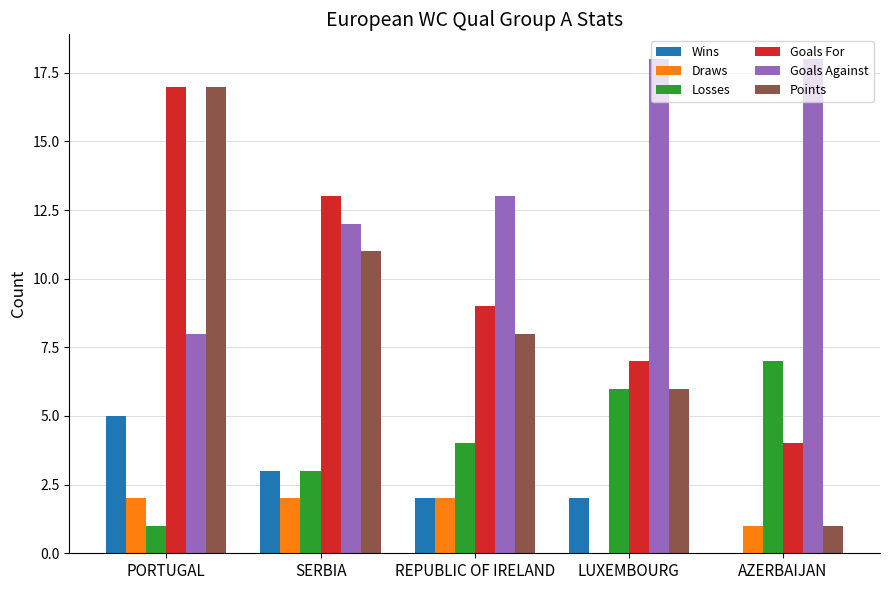

Which series has the widest spread of values?

Points